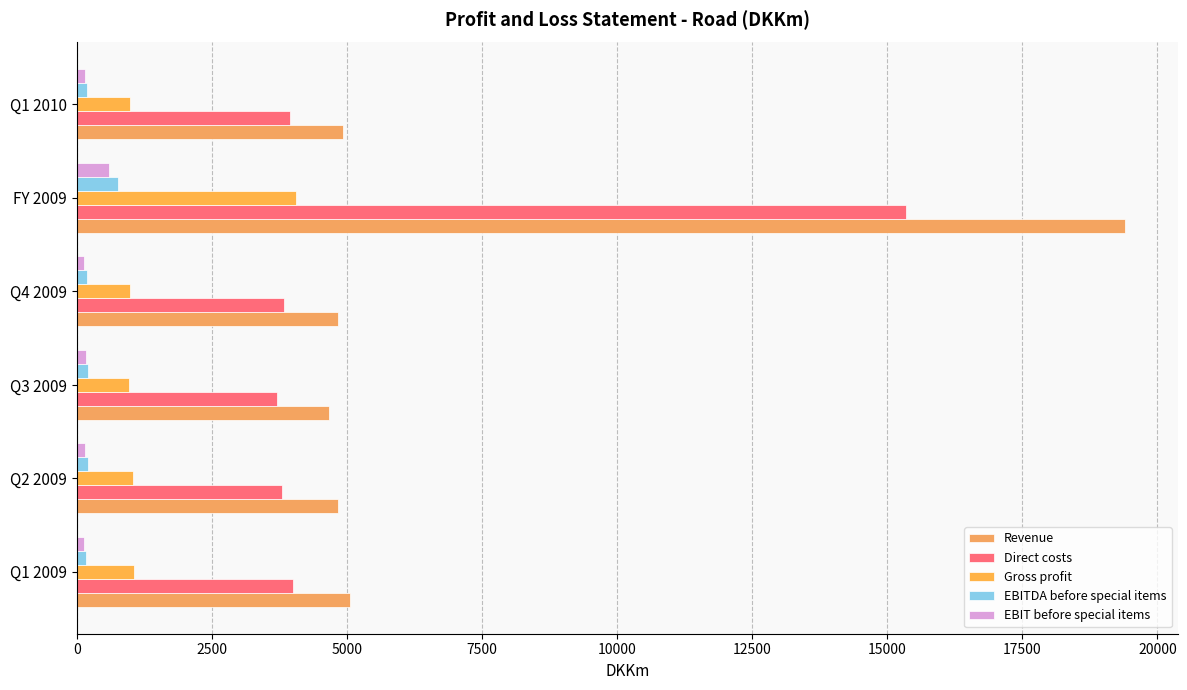

How many values in the Gross profit series are below 1036?

3